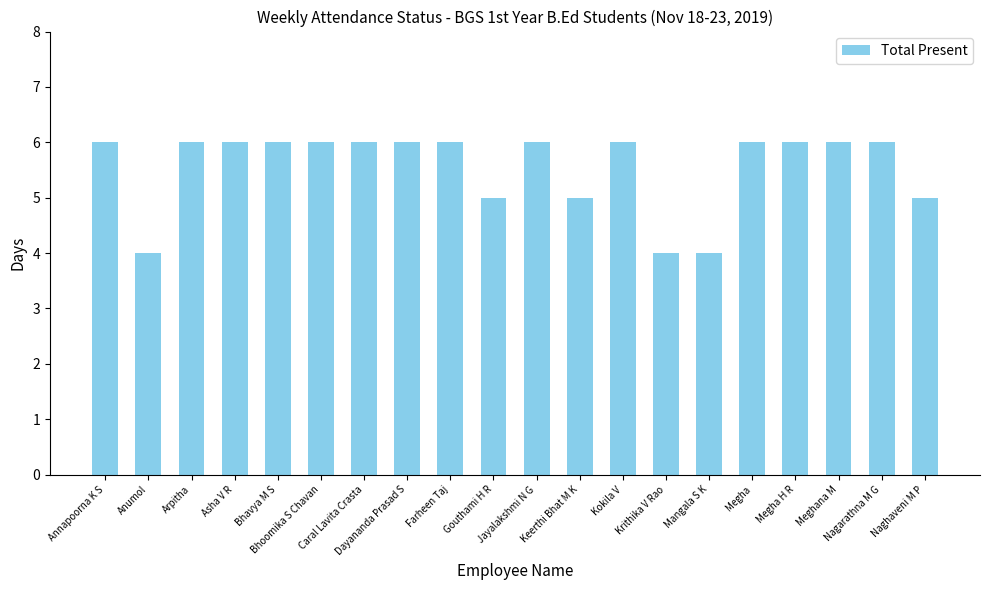

What is the smallest value displayed?

4